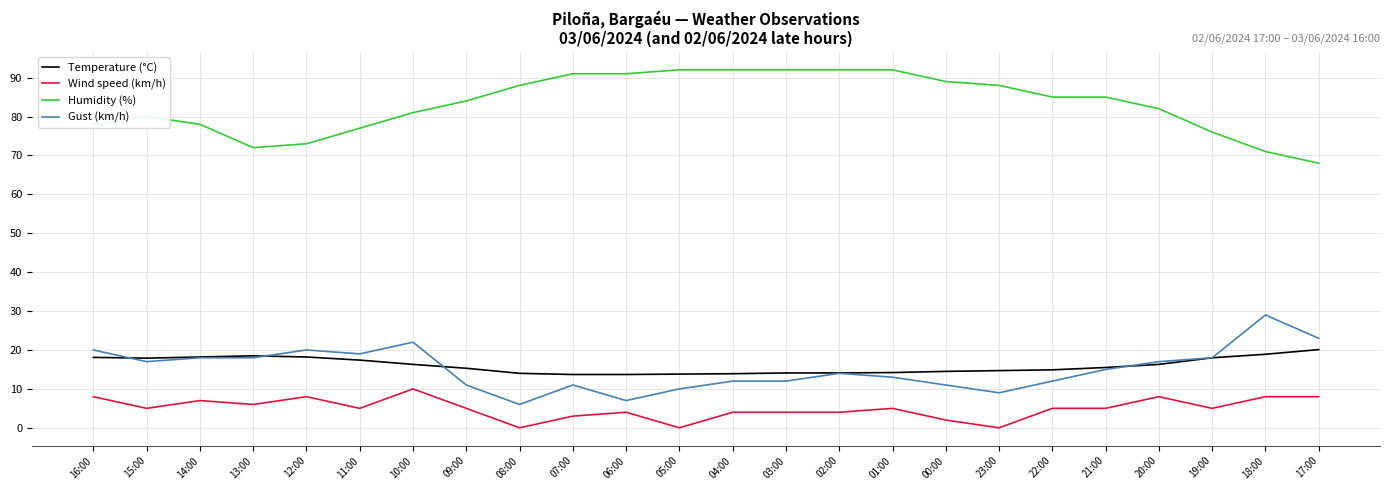

Which series has the largest total across all categories?

Humidity (%)